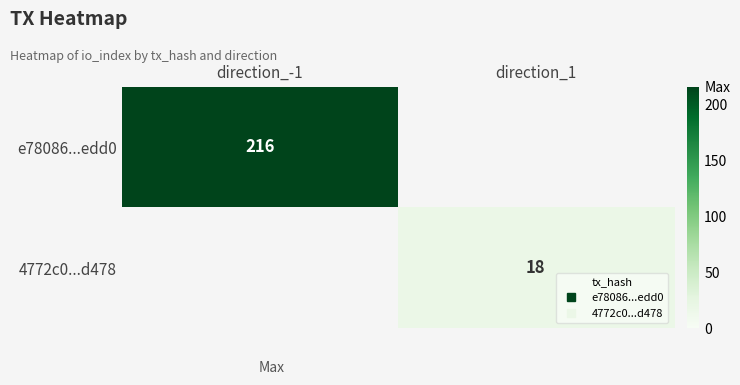

At how many categories does at least one series exceed 202?

1